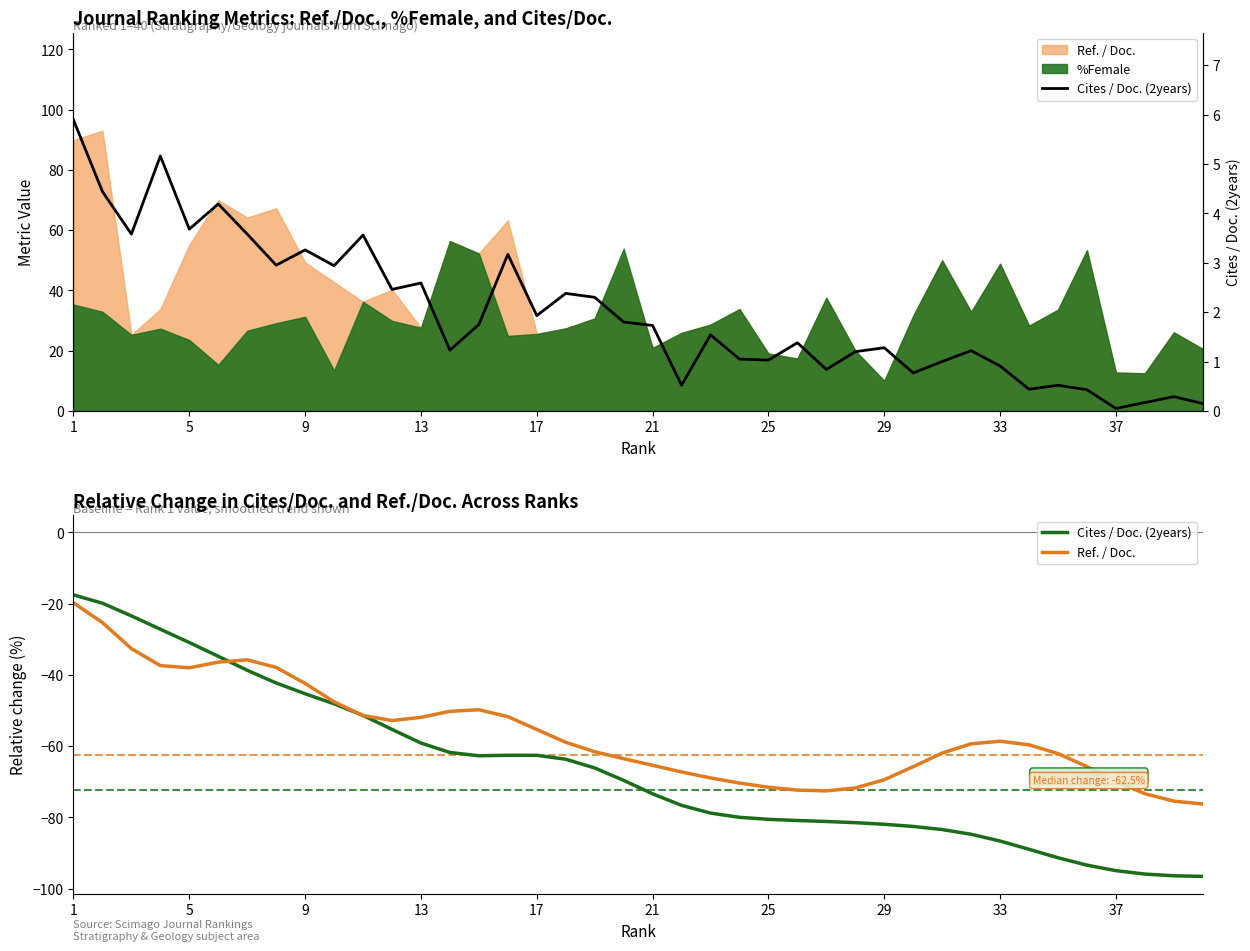

Read the Ref. / Doc. value at 25.

-72.3